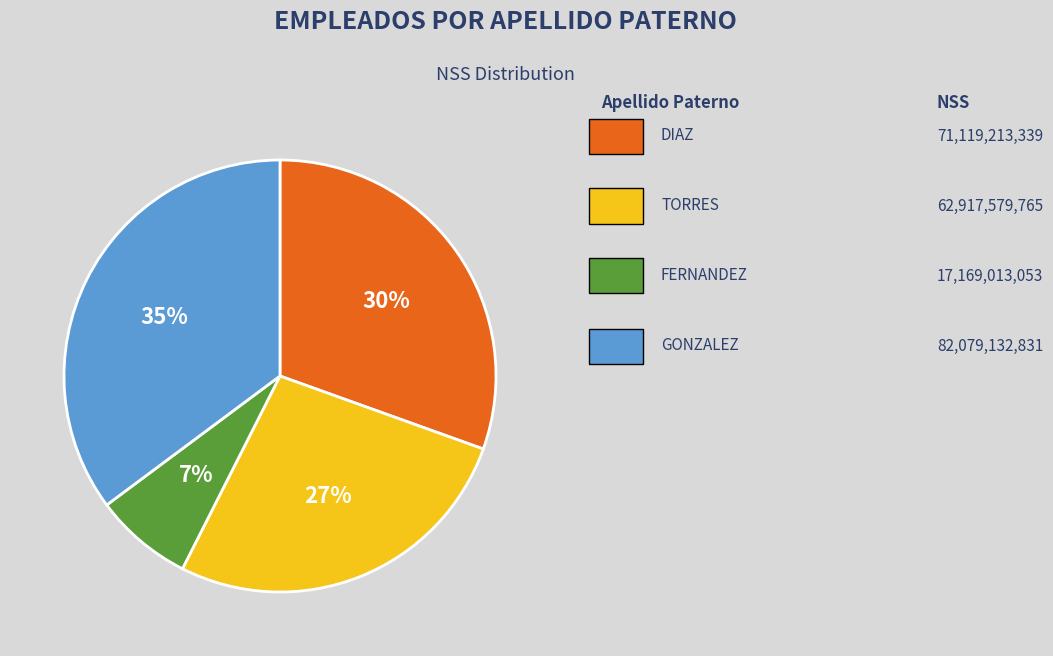

To the nearest percent, what is the average slice percentage?

25%